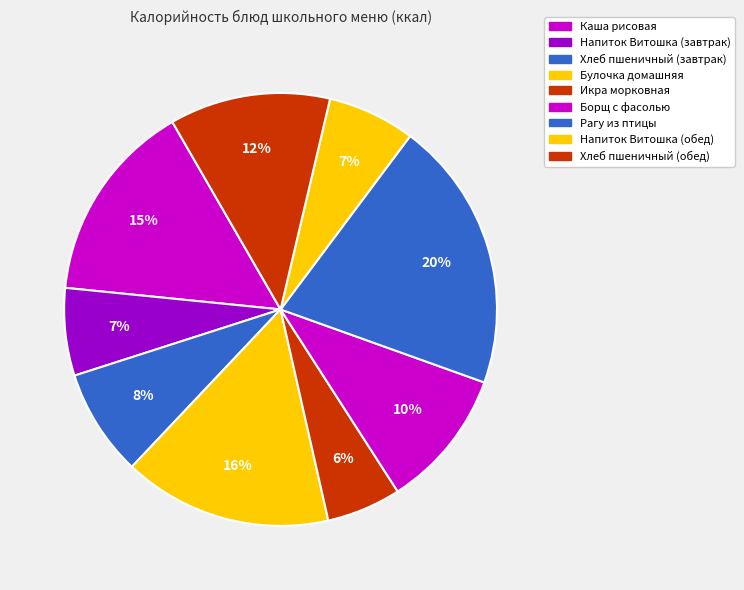

What is the smallest slice in the pie chart?

Икра морковная